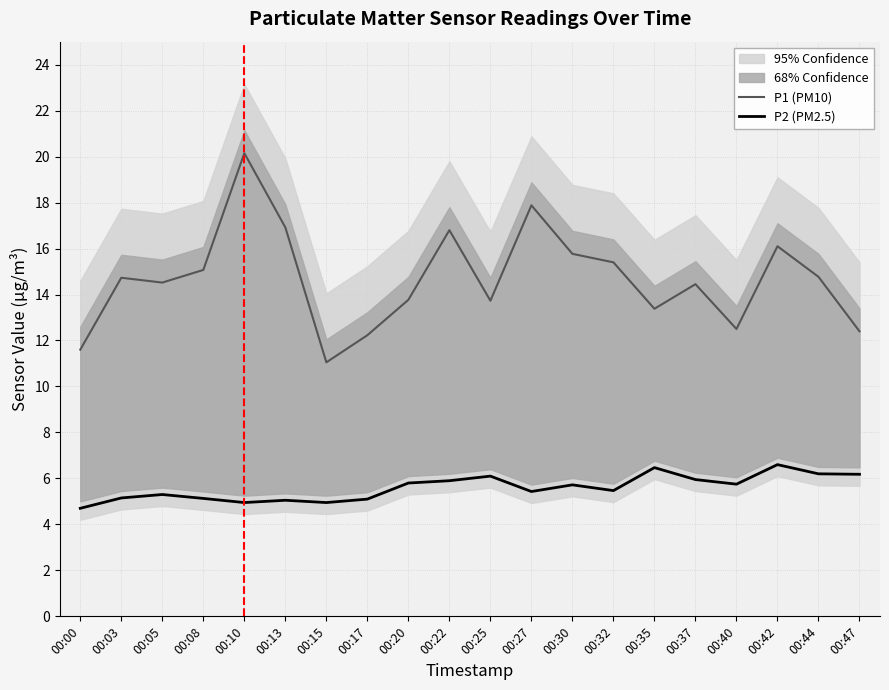

What is the difference between the maximum and second lowest values in the P2 (PM2.5) series?

1.6